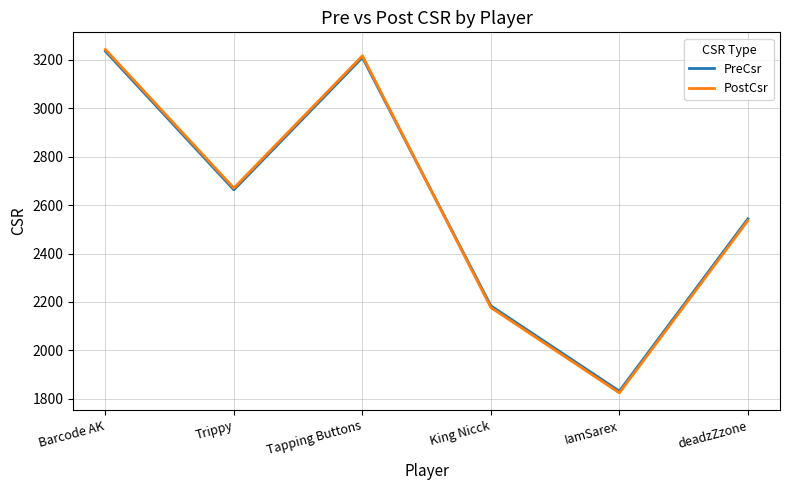

Which series has the largest range (max minus min)?

PostCsr